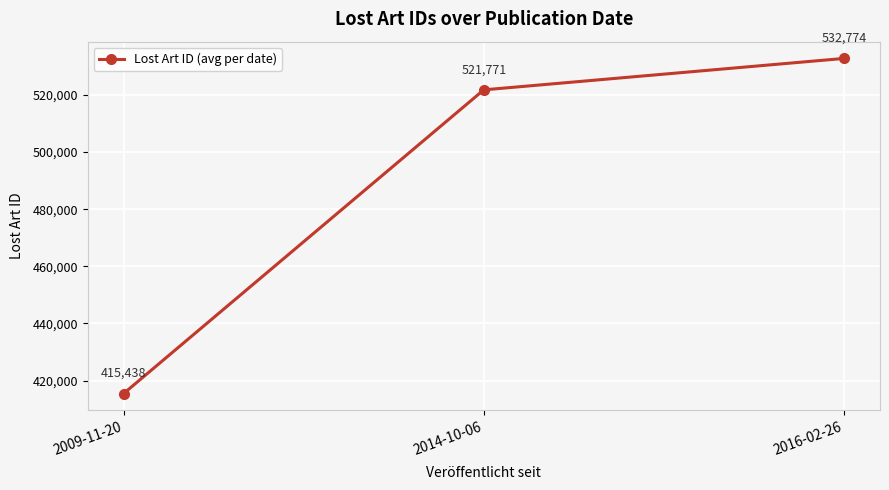

What is the label of the 1st point from the right?

2016-02-26